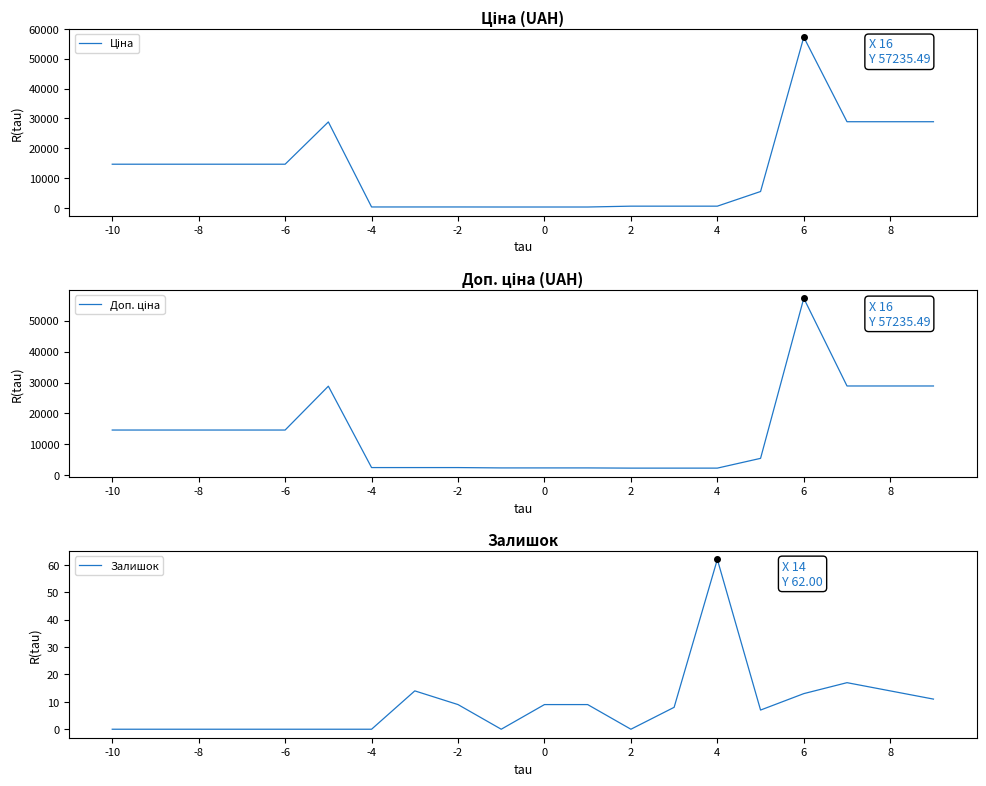

Which series has the largest range (max minus min)?

Ціна